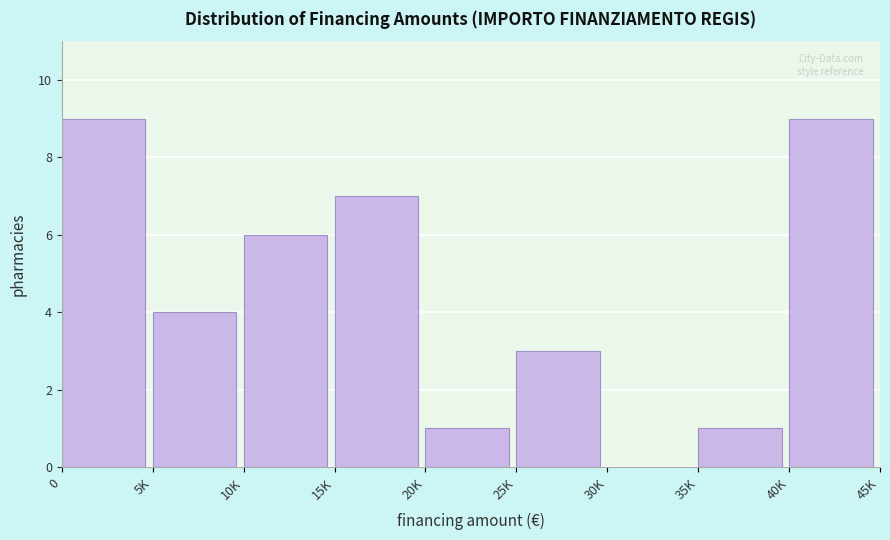

Reading left to right, transcribe all the data shown in this chart.

0=9	5K=4	10K=6	15K=7	20K=1	25K=3	30K=0	35K=1	40K=9